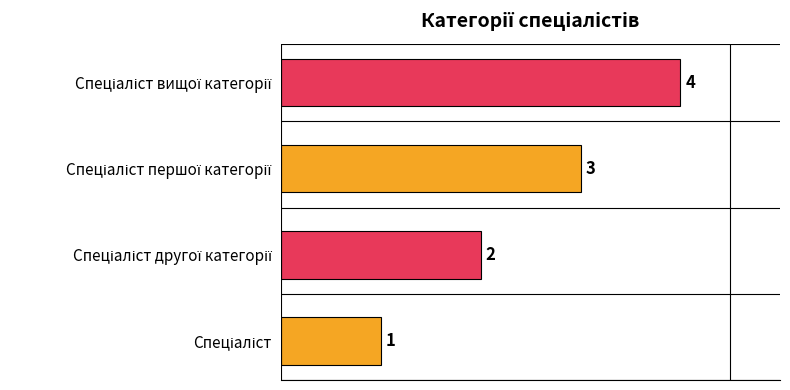

Count the number of categories in the chart.

4